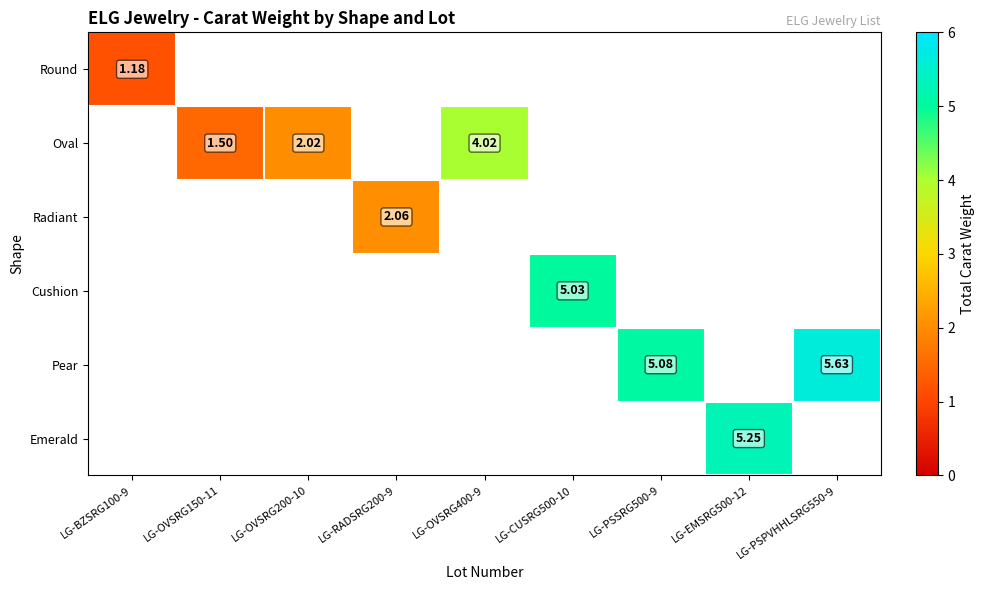

True or false: Pear has a value of 8.3 at LG-PSSRG500-9.

False